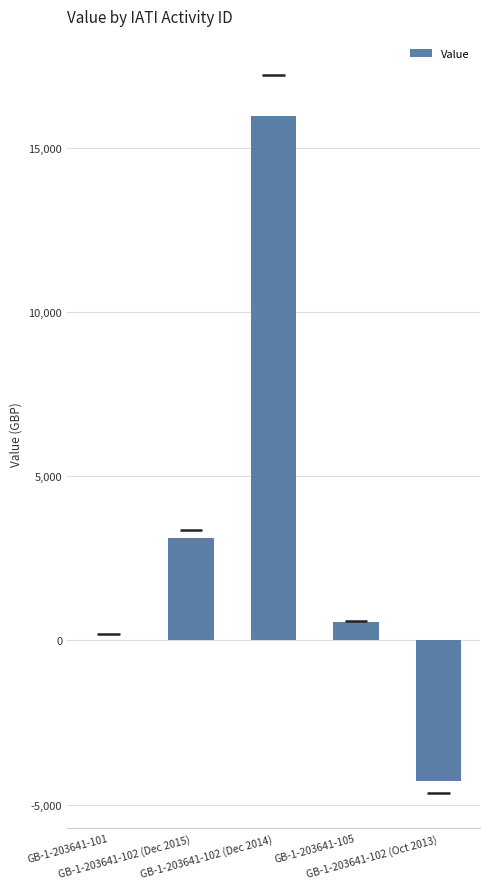

The value at GB-1-203641-102 (Dec 2014) is 15967. True or false?

True